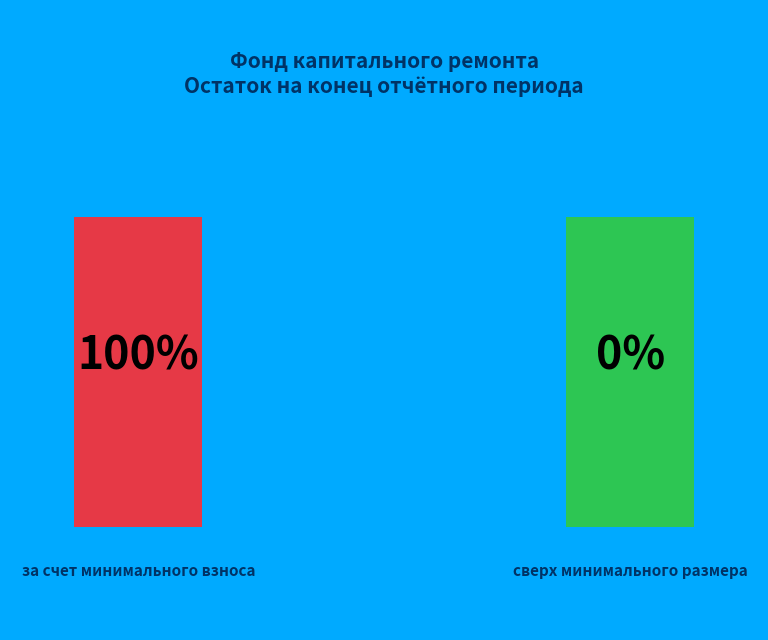

The сверх минимального размера slice represents 13% of the pie. True or false?

False